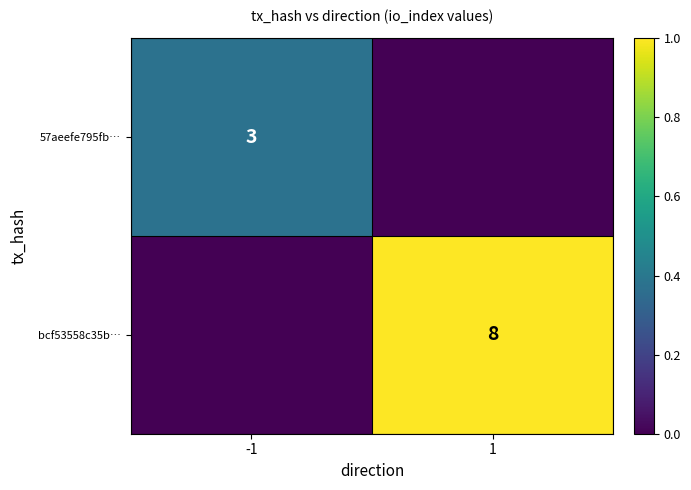

Which label corresponds to the smallest value in the chart?

1